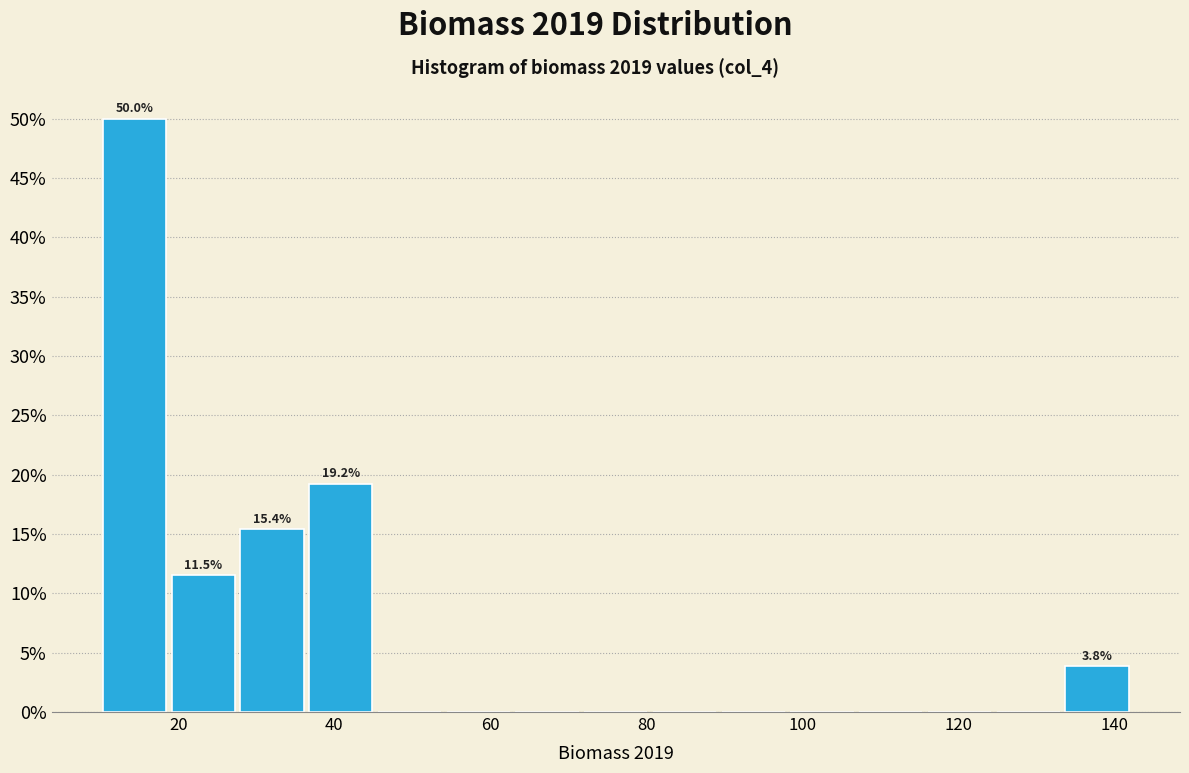

Over which range of the x-axis is the bar tallest?

10 to 18